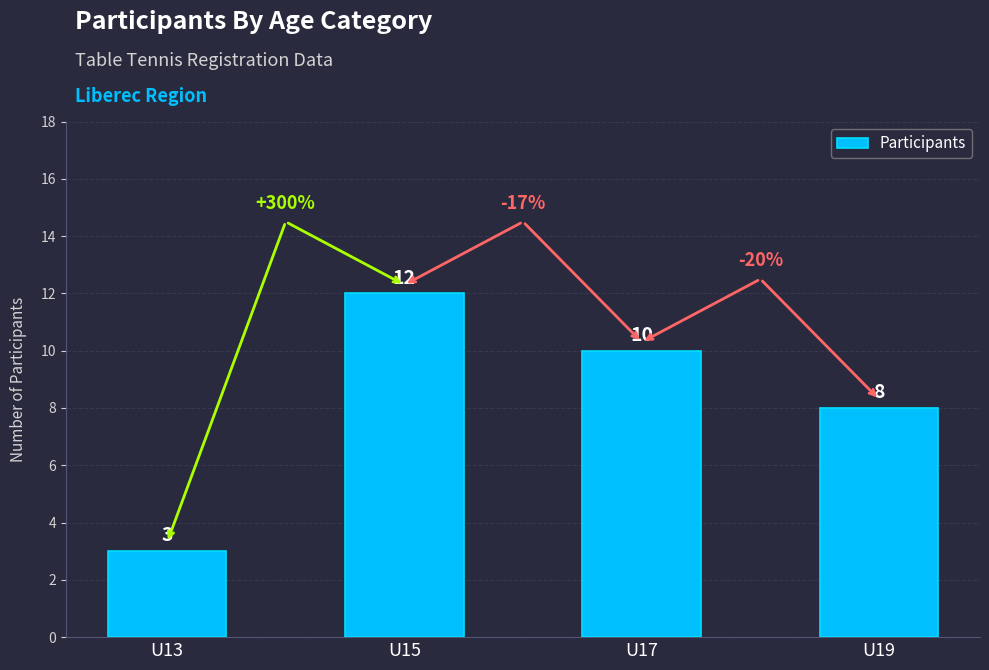

What is the difference between the second highest and minimum values?

7